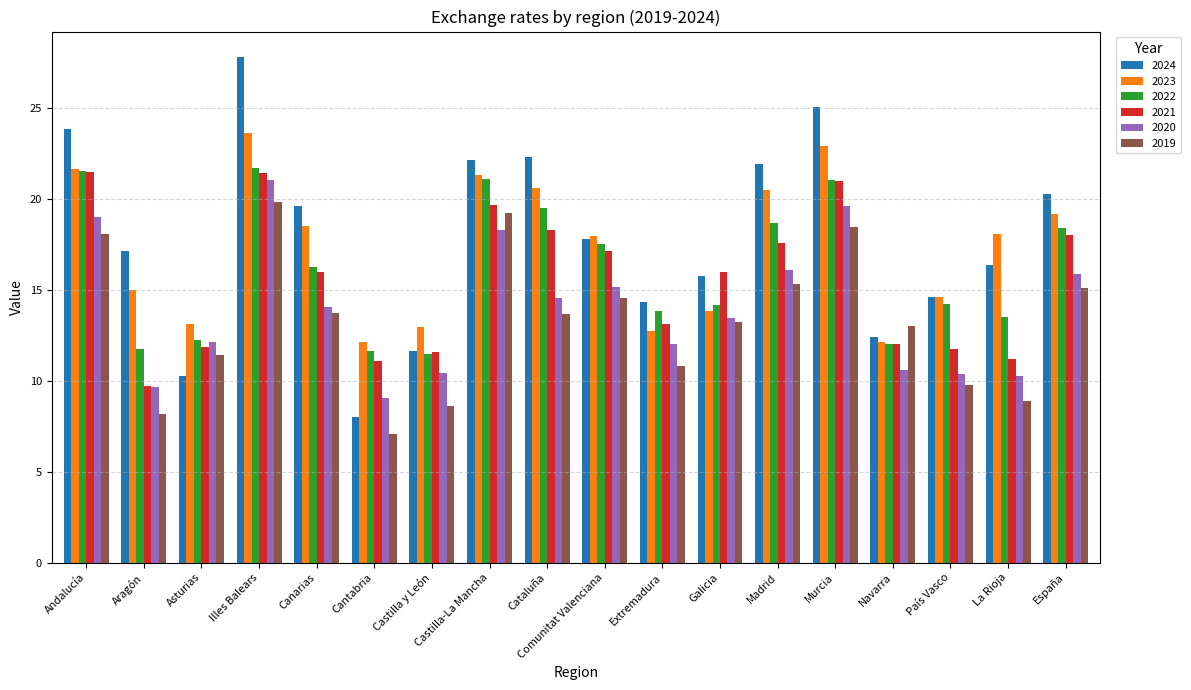

Which series has the largest total across all categories?

2024